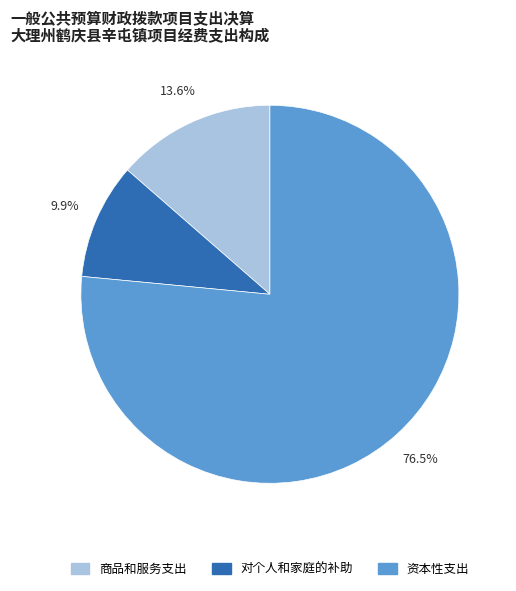

To the nearest percent, what is the average slice percentage?

33%